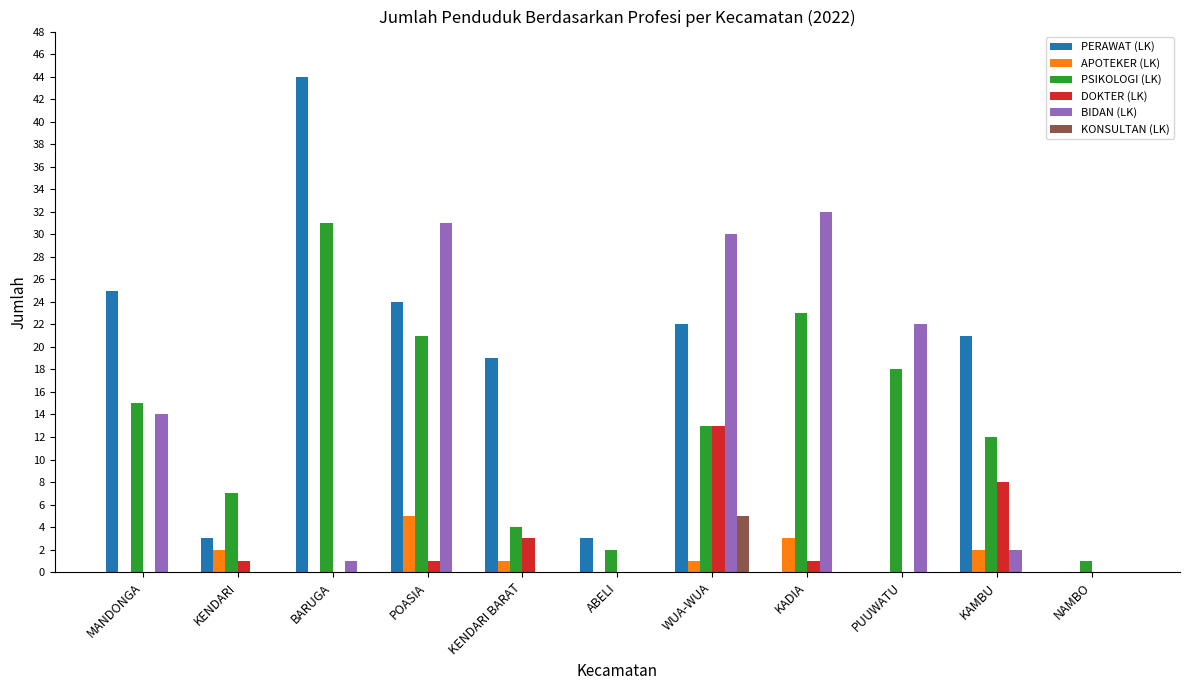

Which series changed the most between KENDARI and PUUWATU?

BIDAN (LK)